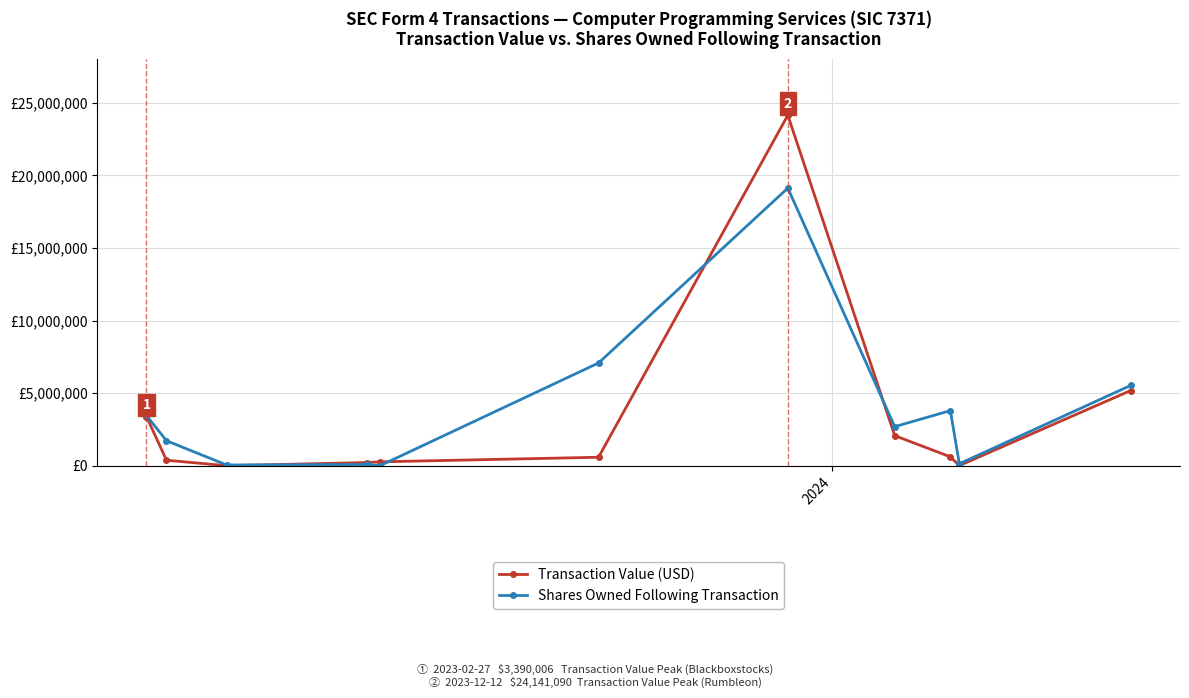

What are all the series names shown in the legend?

Transaction Value (USD), Shares Owned Following Transaction